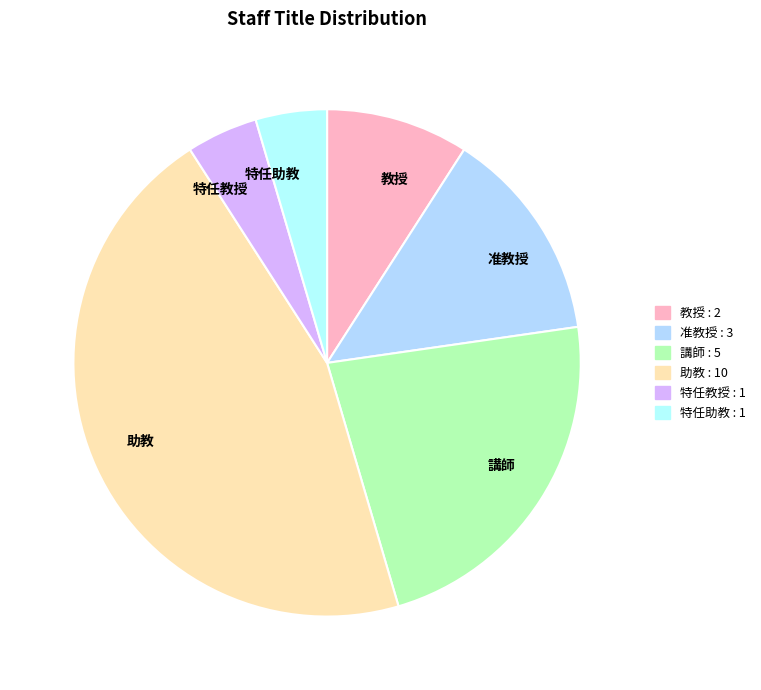

Does 教授 represent more than half of the total?

No